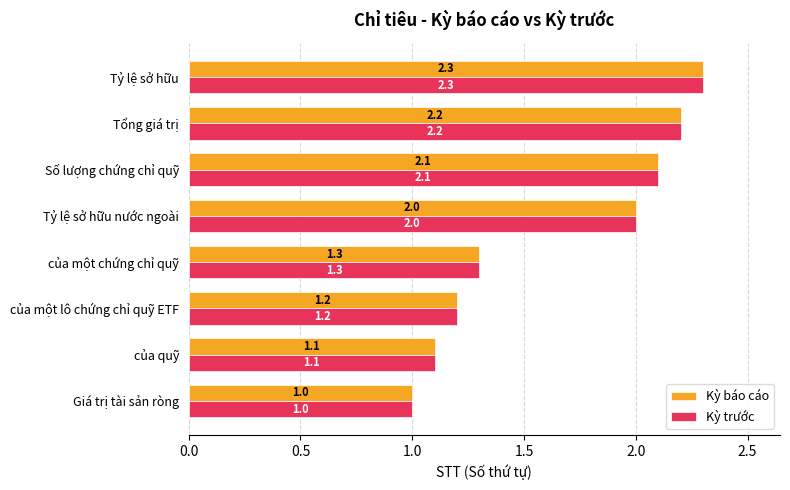

Is it true that Kỳ báo cáo equals 2.1 at Số lượng chứng chỉ quỹ?

True